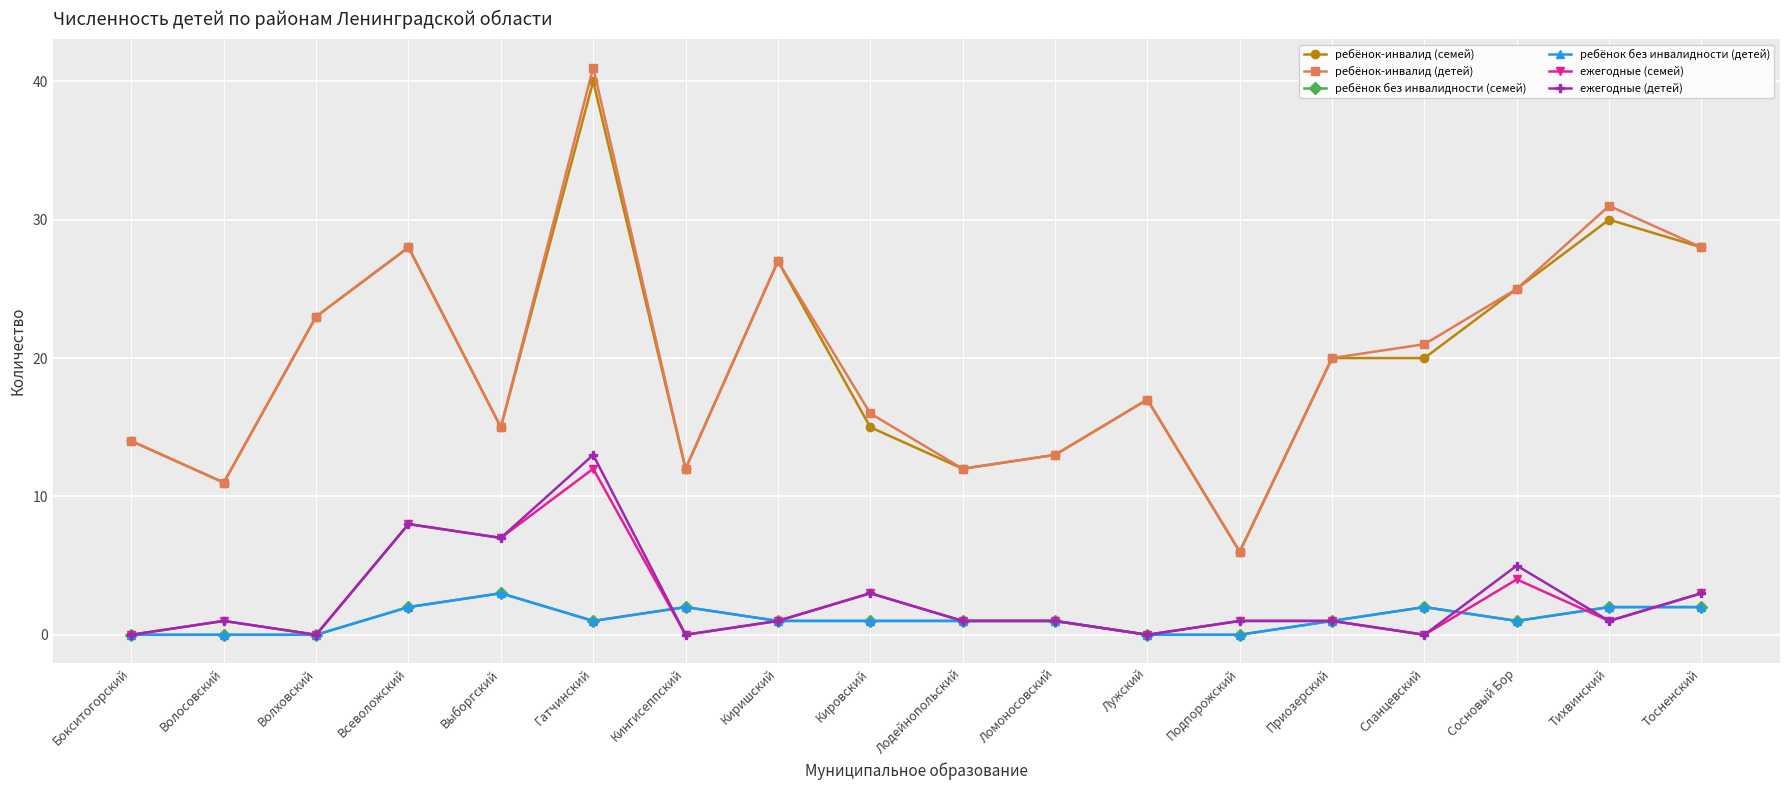

How many interior local valleys does the ежегодные (детей) series have?

6